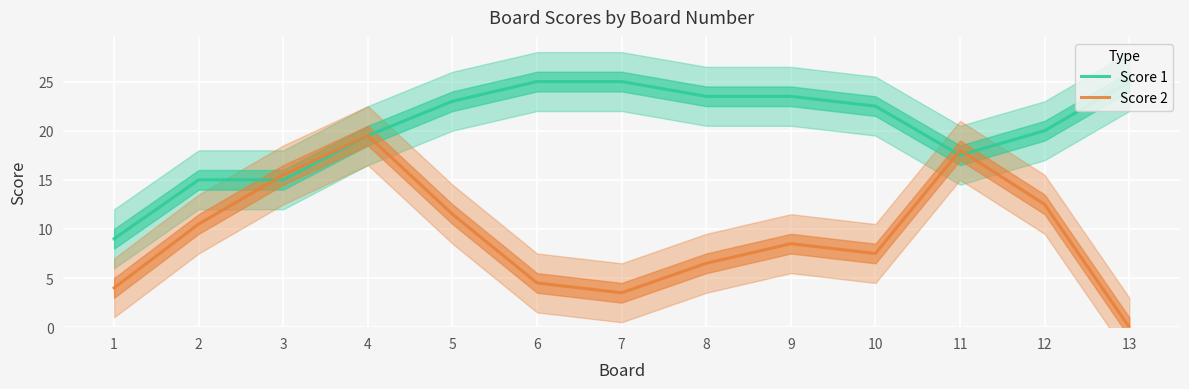

Is the value of Score 2 at 12 greater than the value of Score 1 at 9?

No